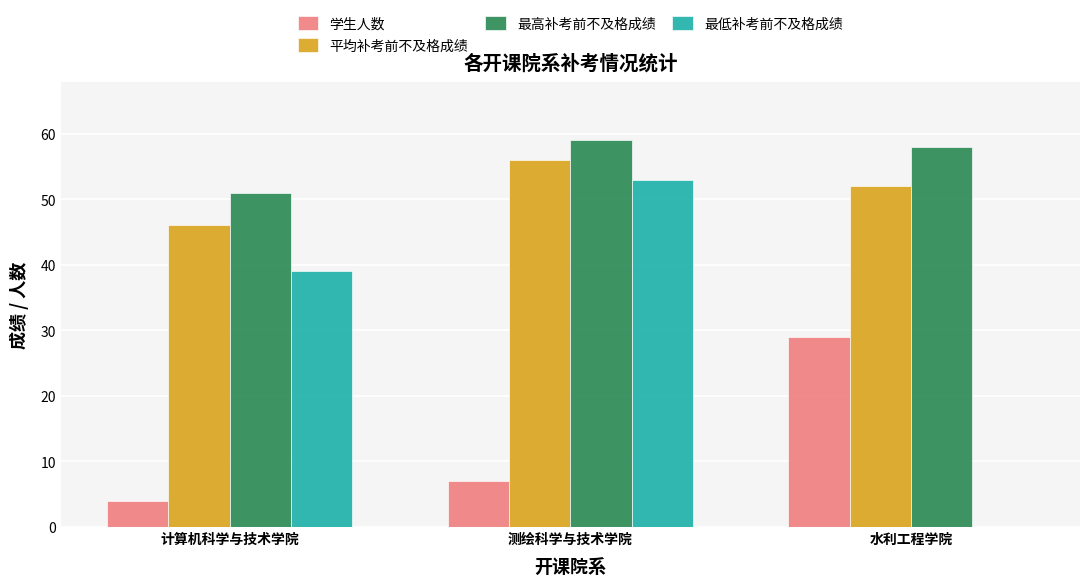

Reading left to right, list all the values displayed in this chart.

学生人数: 4	7	29
平均补考前不及格成绩: 46	56	52
最高补考前不及格成绩: 51	59	58
最低补考前不及格成绩: 39	53	0